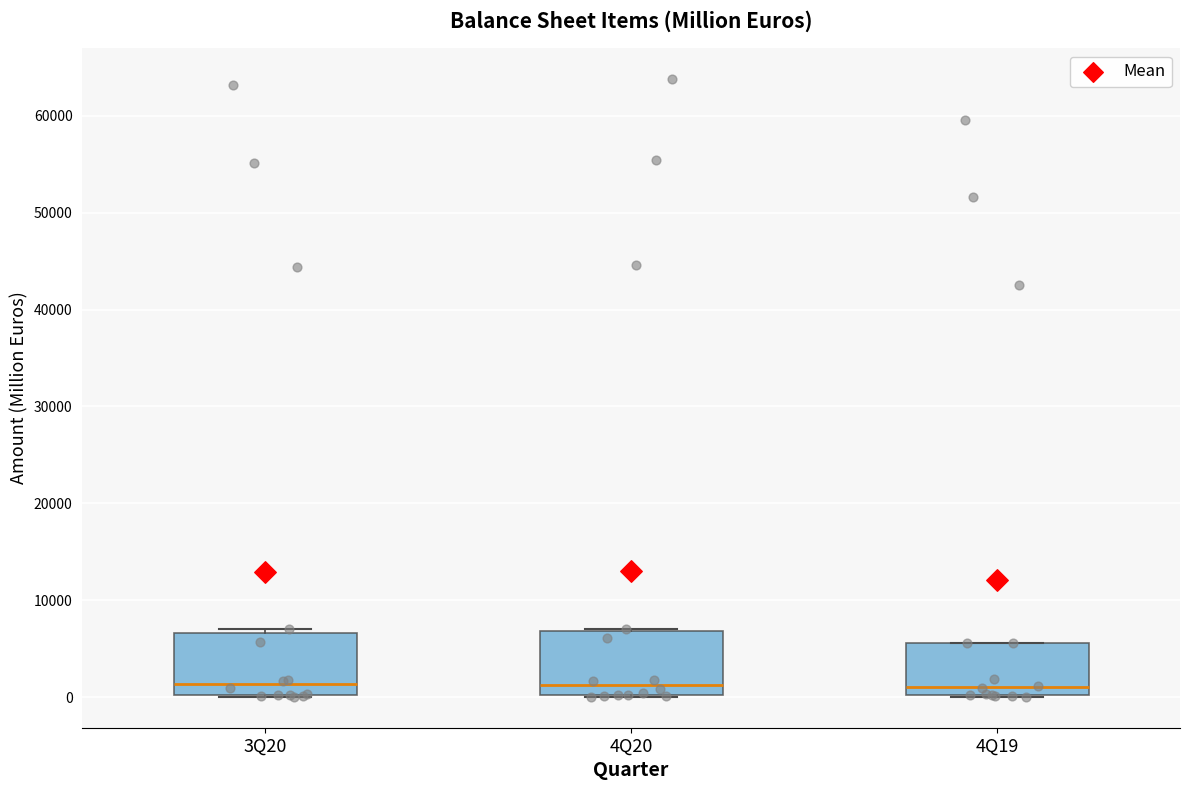

Where is the lower edge of the box for 4Q20 on the y-axis? The values are not printed on the chart, so give them approximately, as read against the axis.

0